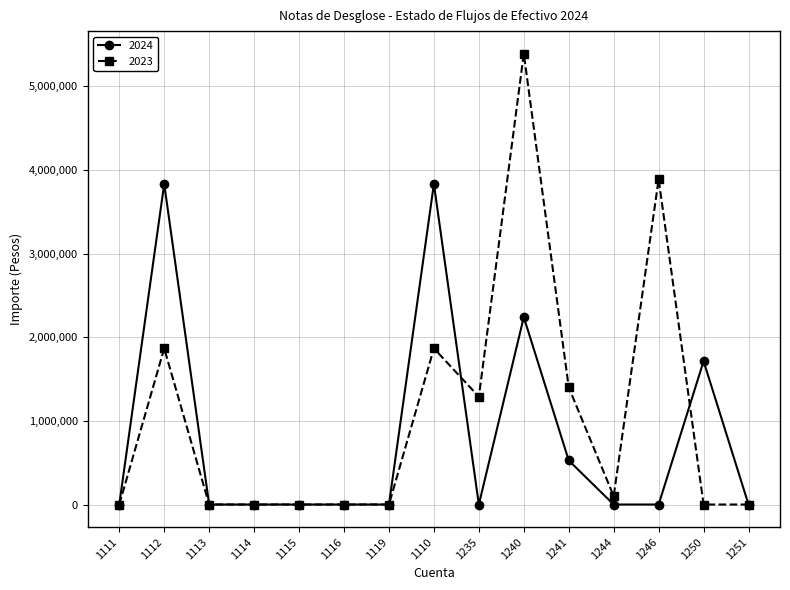

What are all the series names shown in the legend?

2024, 2023